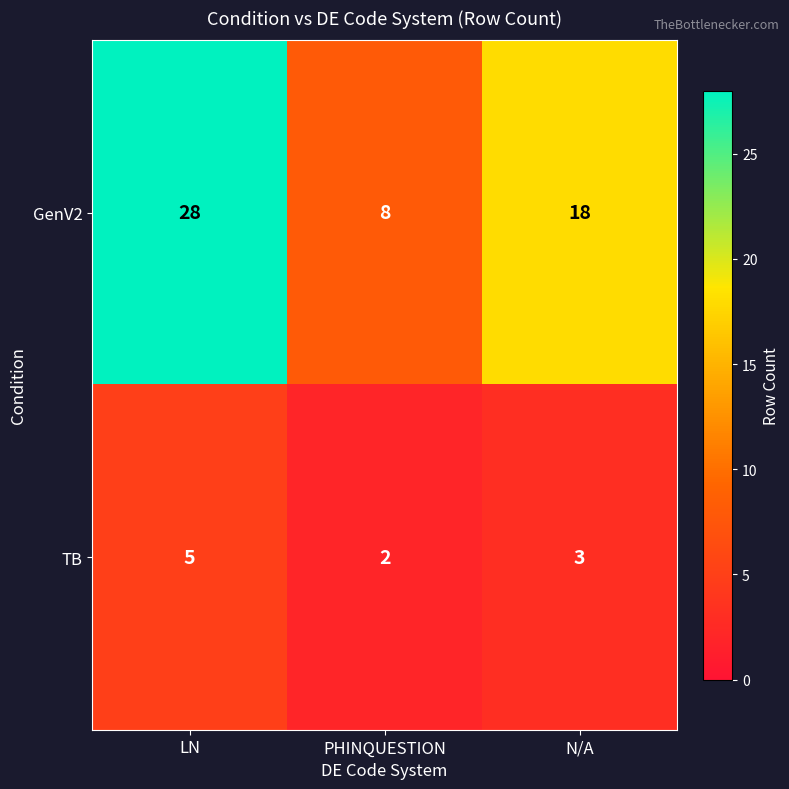

What is the minimum value shown in the chart?

2